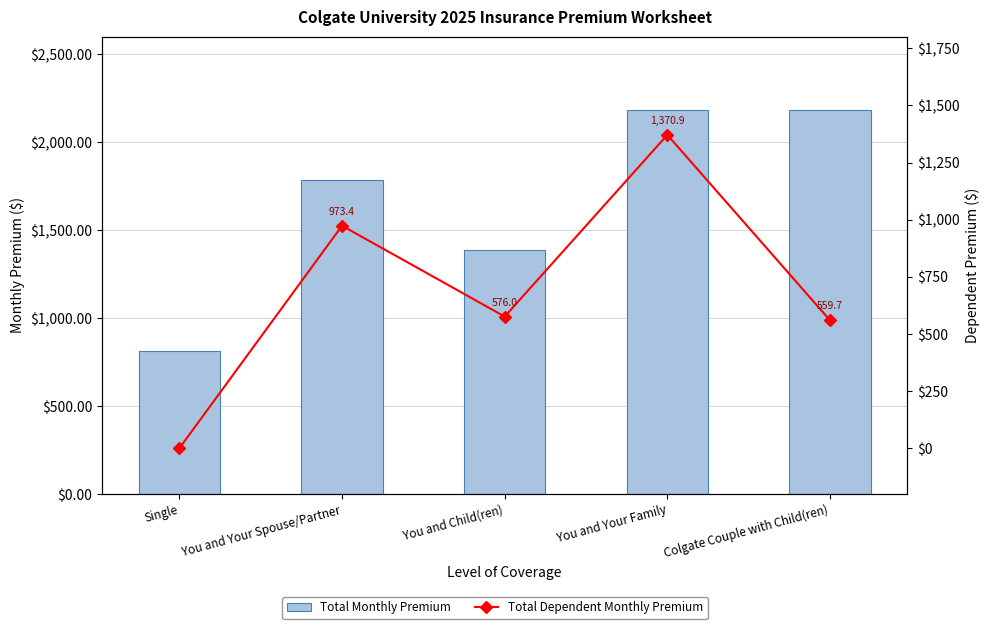

Reading left to right, transcribe all the data shown in this chart.

Total Monthly Premium: Single=811.2	You and Your Spouse/Partner=1784.6	You and Child(ren)=1387.1	You and Your Family=2182.1	Colgate Couple with Child(ren)=2182.1
Total Dependent Monthly Premium: Single=0.0	You and Your Spouse/Partner=973.4	You and Child(ren)=576.0	You and Your Family=1370.9	Colgate Couple with Child(ren)=559.7